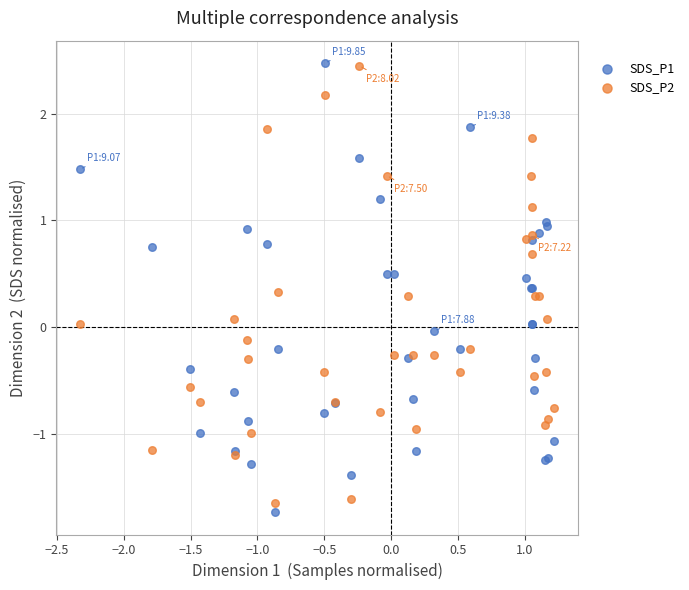

What is the X range (max minus min) for the scatter plot?

3.5